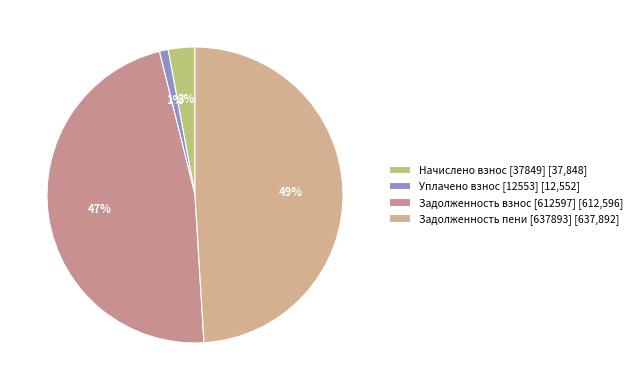

Count the number of slices in the pie.

4